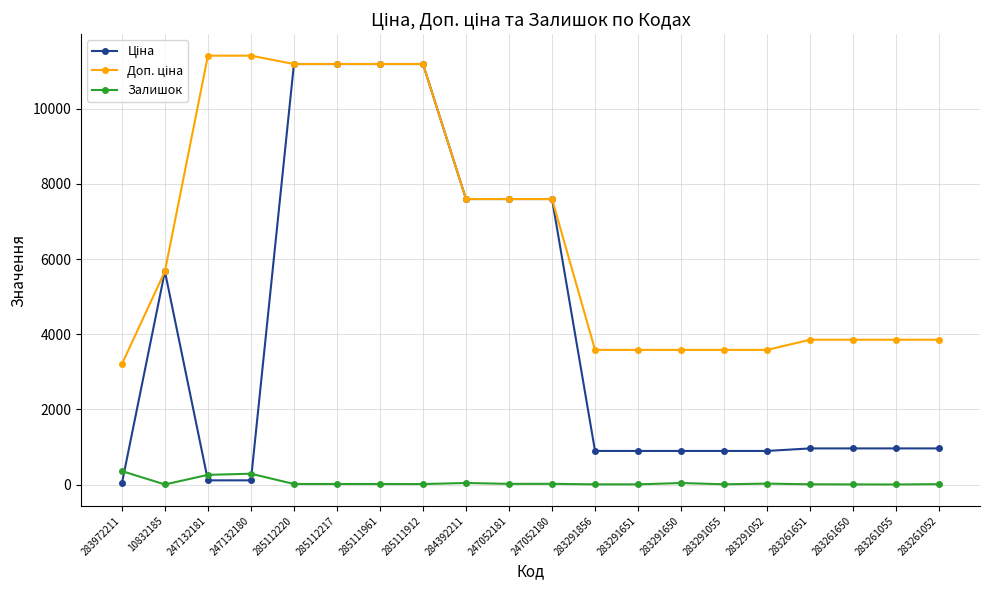

At which category does Залишок reach its first local valley?

10832185